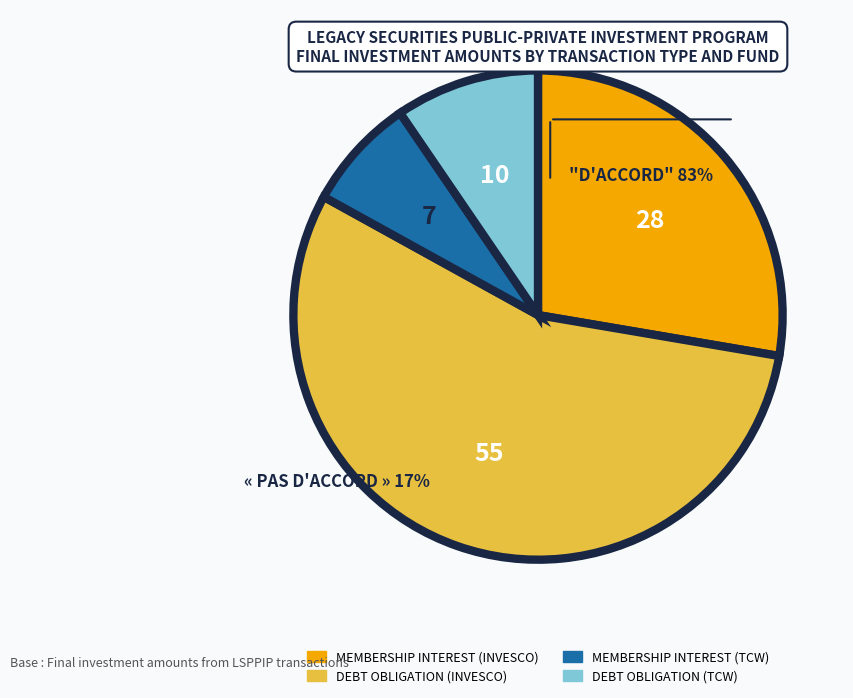

Is there a majority slice in this chart?

Yes